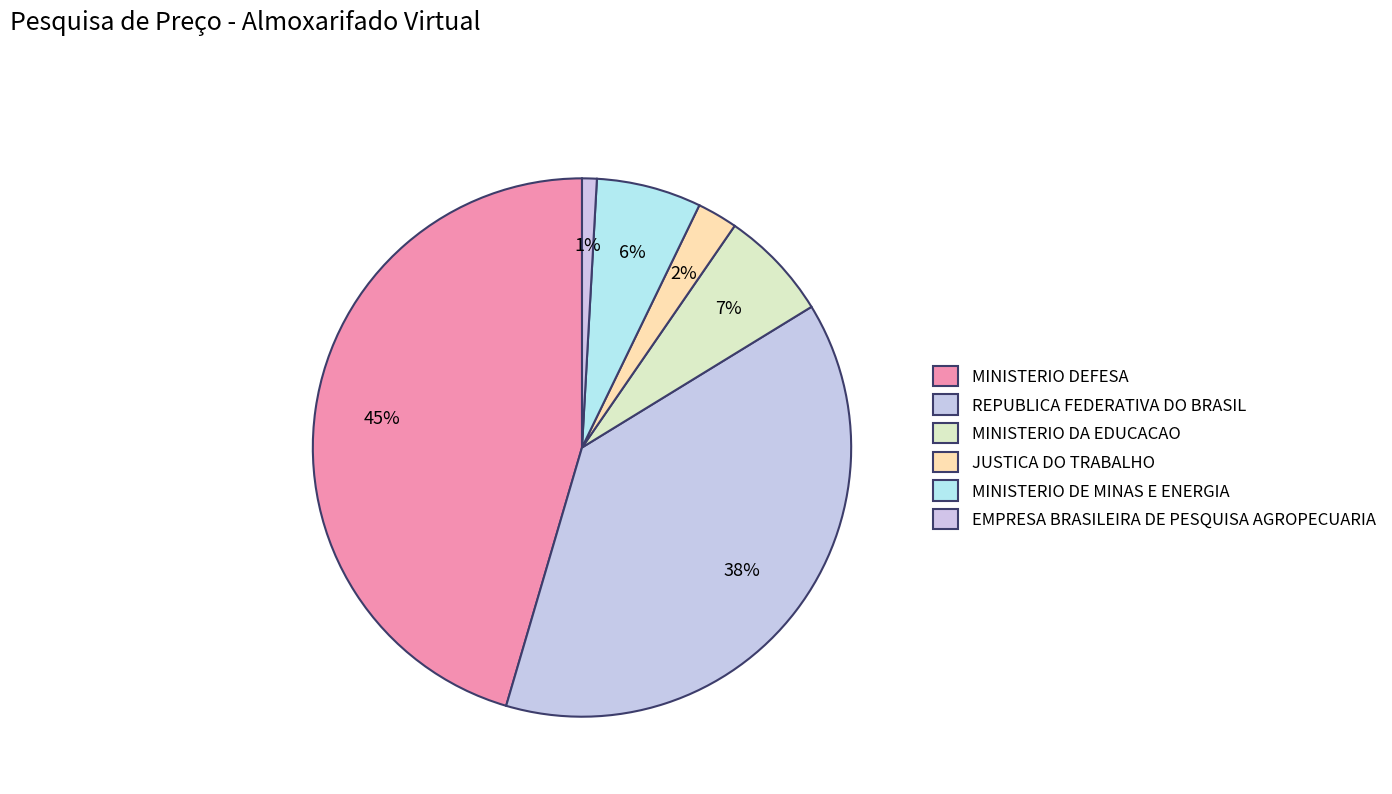

Which slice is the smallest?

EMPRESA BRASILEIRA DE PESQUISA AGROPECUARIA